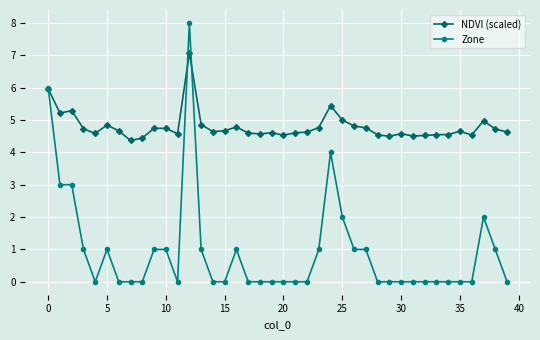

Which series has the largest total across all categories?

NDVI (scaled)